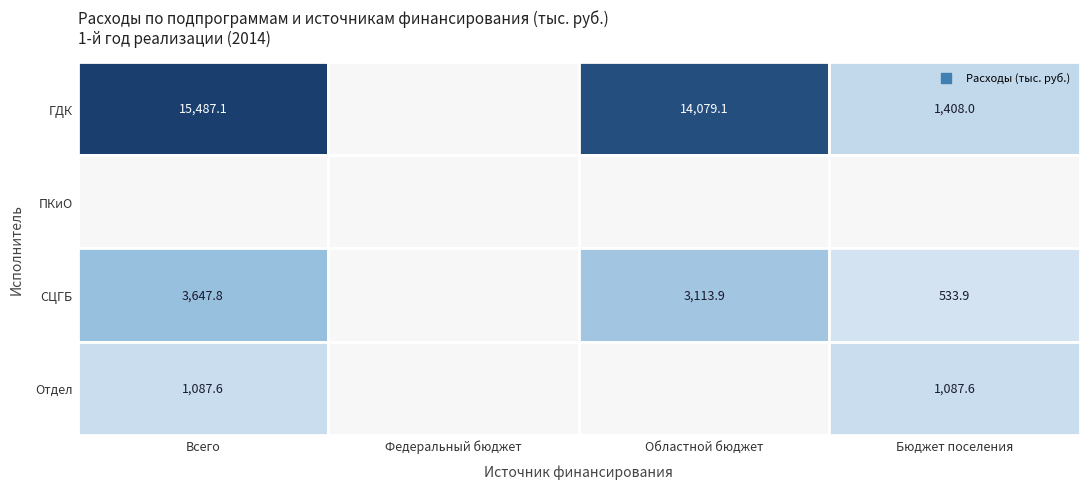

What is the sum of the ГДК values at 3 and 0?

16895.2